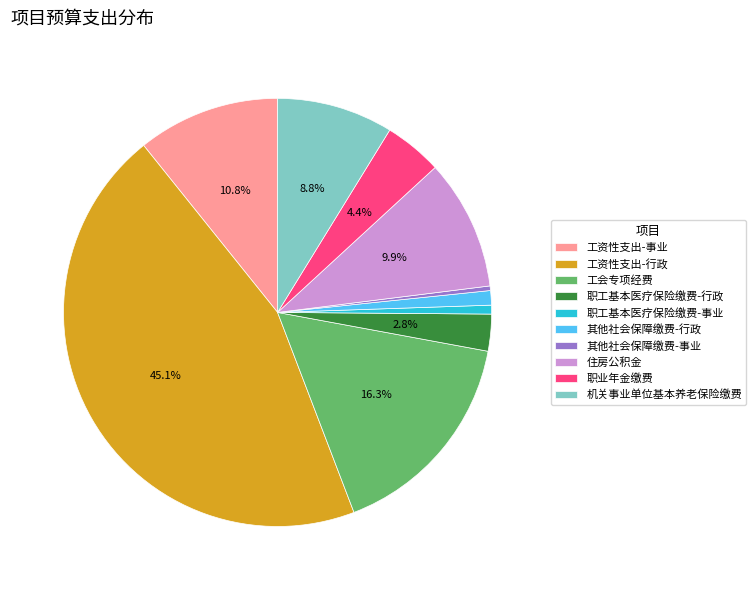

True or false: 工资性支出-行政 accounts for 52% of the total.

False